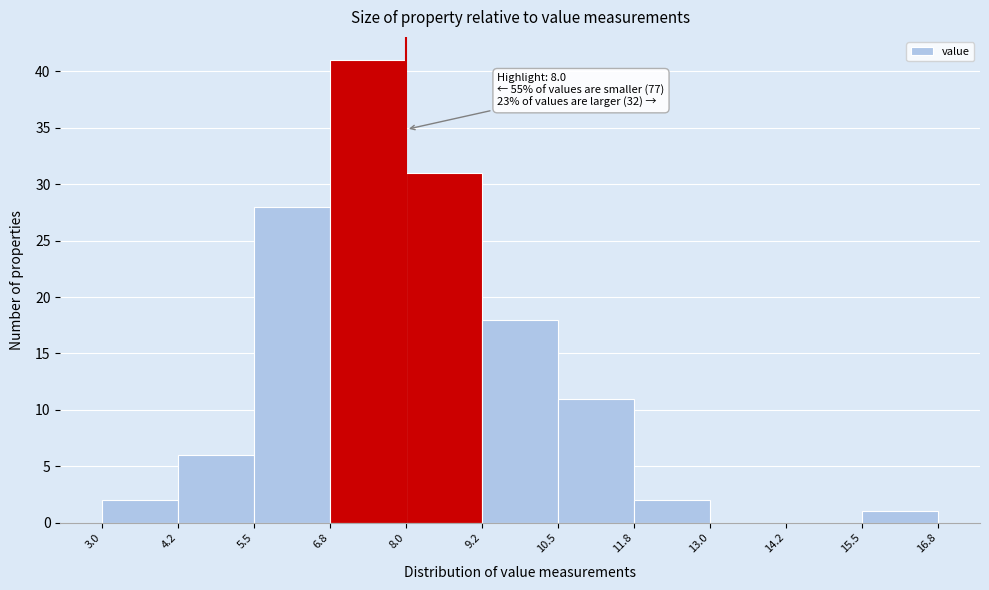

Which range on the x-axis has the tallest bar?

6.8 to 8.0